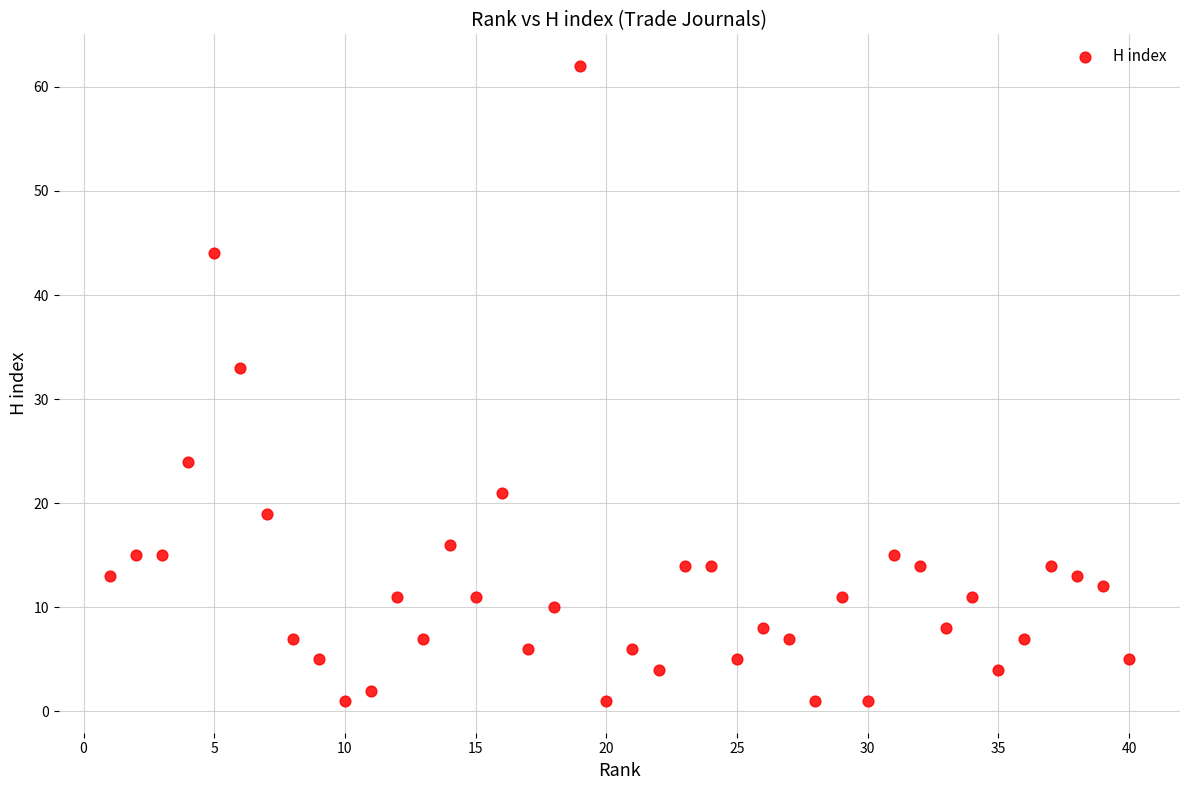

What Y value in the scatter plot is closest to 31?

33